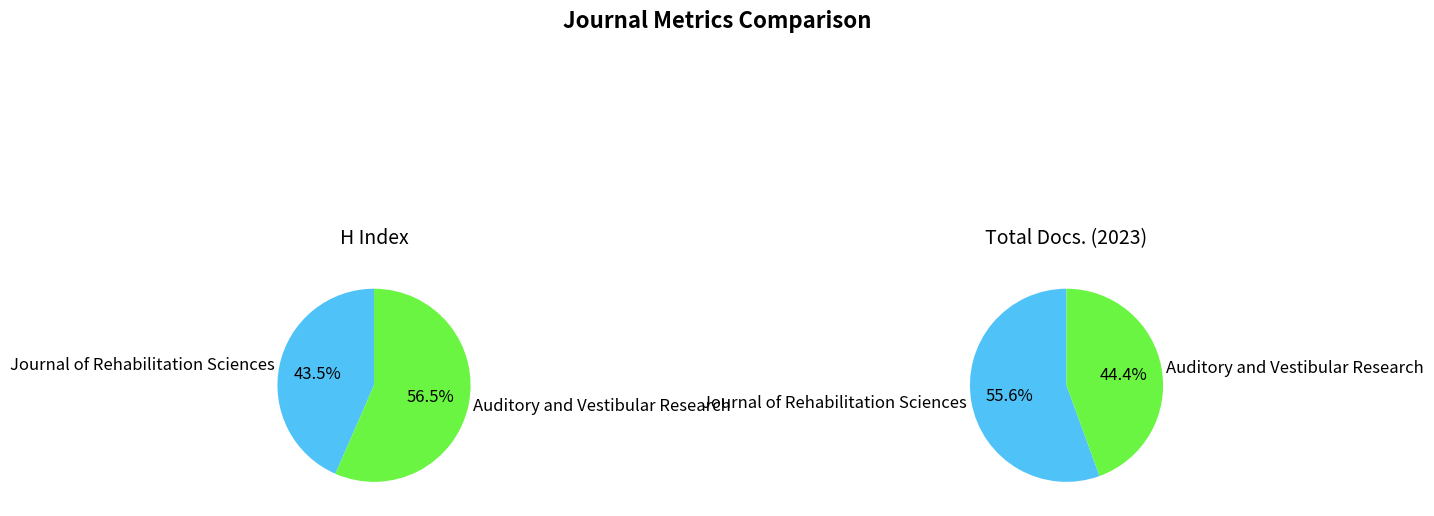

Does Journal of Rehabilitation Sciences account for over 50% of the chart?

No